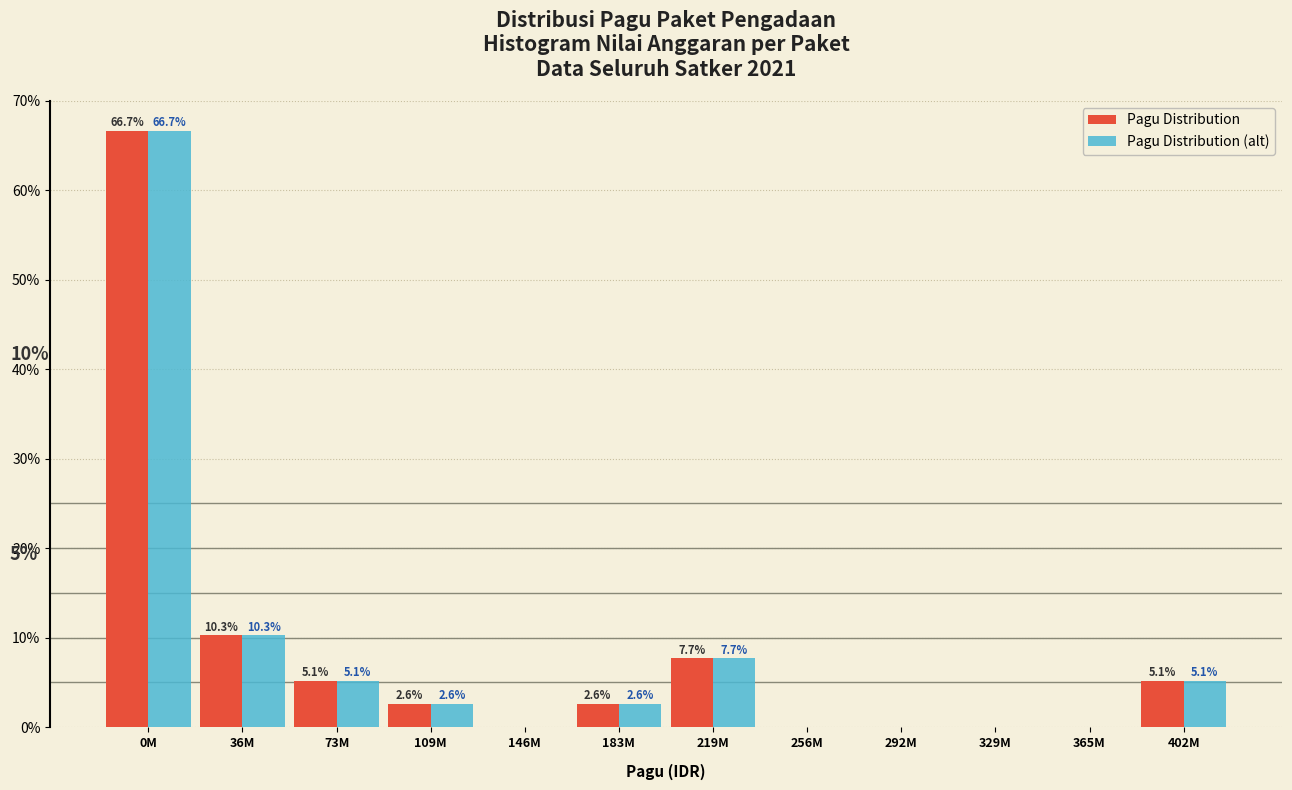

Reading left to right, extract all data points from this chart.

Pagu Distribution: 0M=66.7	36M=10.3	73M=5.1	109M=2.6	146M=0.0	183M=2.6	219M=7.7	256M=0.0	292M=0.0	329M=0.0	365M=0.0	402M=5.1
Pagu Distribution (alt): 0M=66.7	36M=10.3	73M=5.1	109M=2.6	146M=0.0	183M=2.6	219M=7.7	256M=0.0	292M=0.0	329M=0.0	365M=0.0	402M=5.1